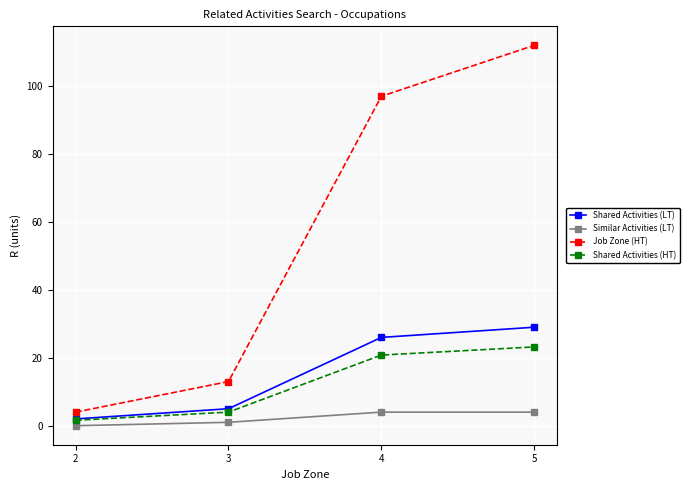

Reading right to left, extract all data points from this chart.

Shared Activities (LT): 29.0	26.0	5.0	2.0
Similar Activities (LT): 4.0	4.0	1.0	0.0
Job Zone (HT): 112.0	97.0	13.0	4.0
Shared Activities (HT): 23.2	20.8	4.0	1.6